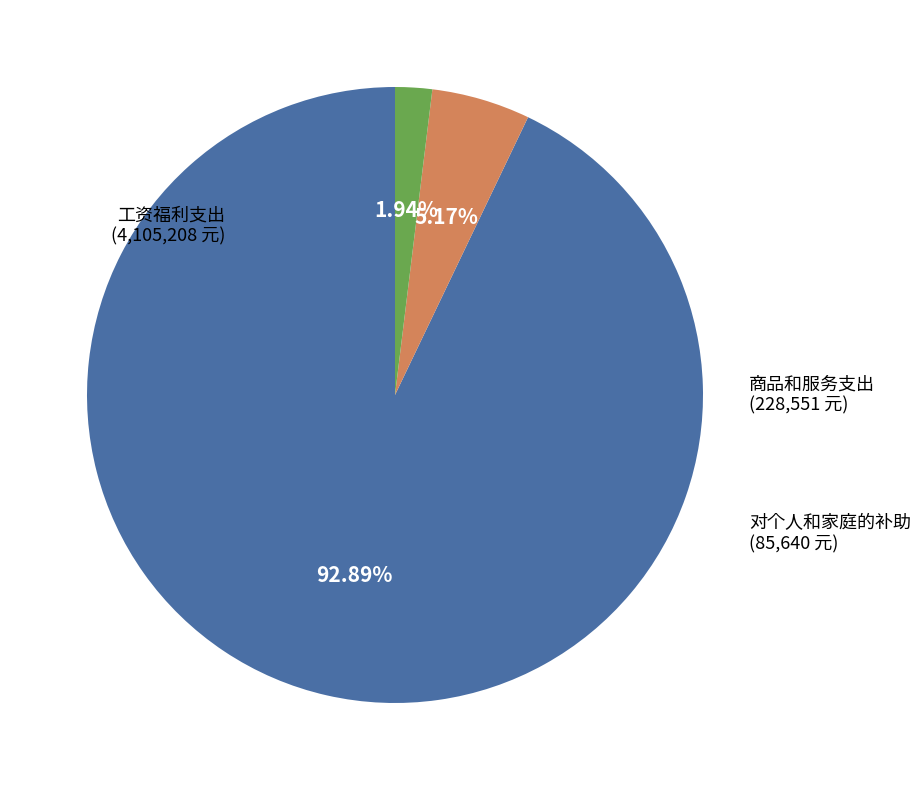

Is there a majority slice in this chart?

Yes